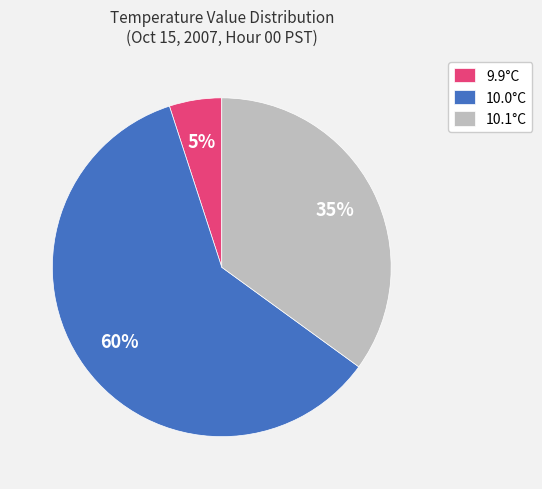

Which slice is the smallest?

9.9°C